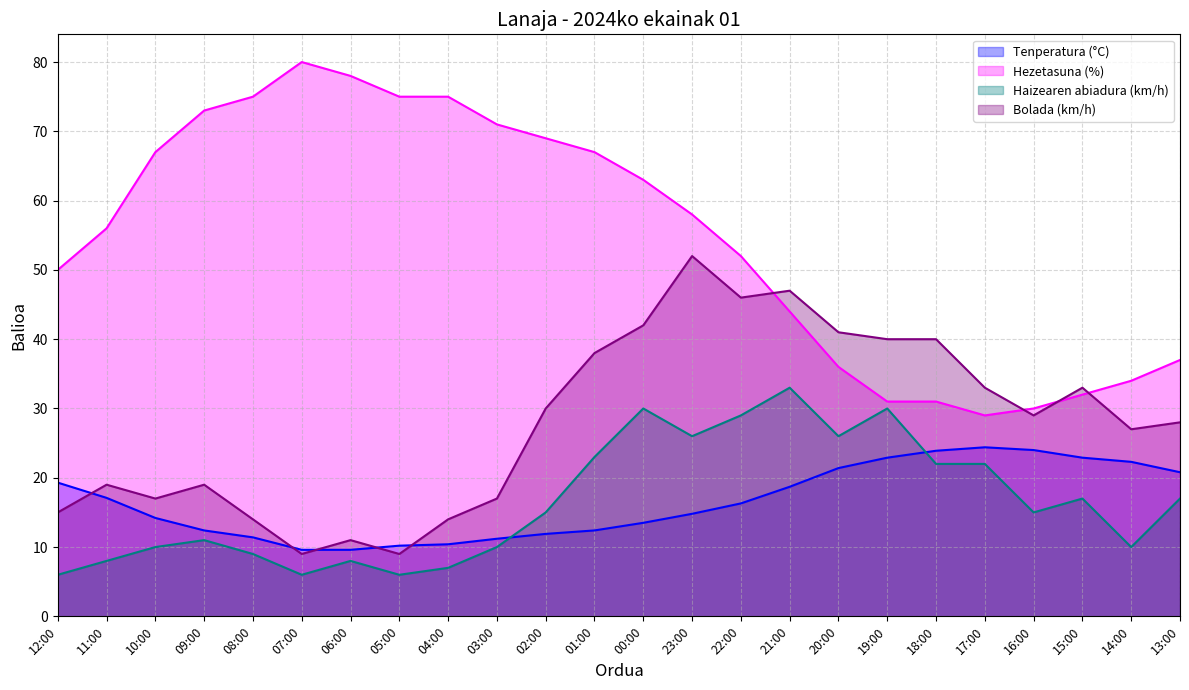

Which category has the highest value across all series?

07:00